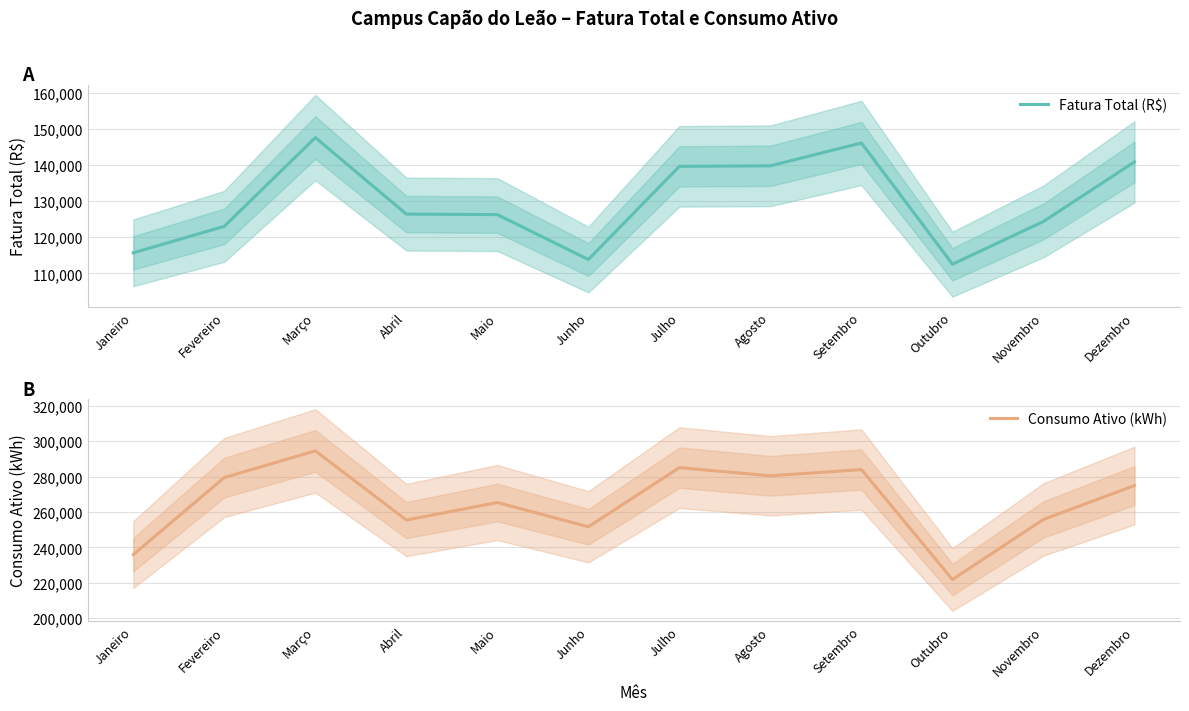

What is the difference between the highest and lowest values at Novembro?

131404.6